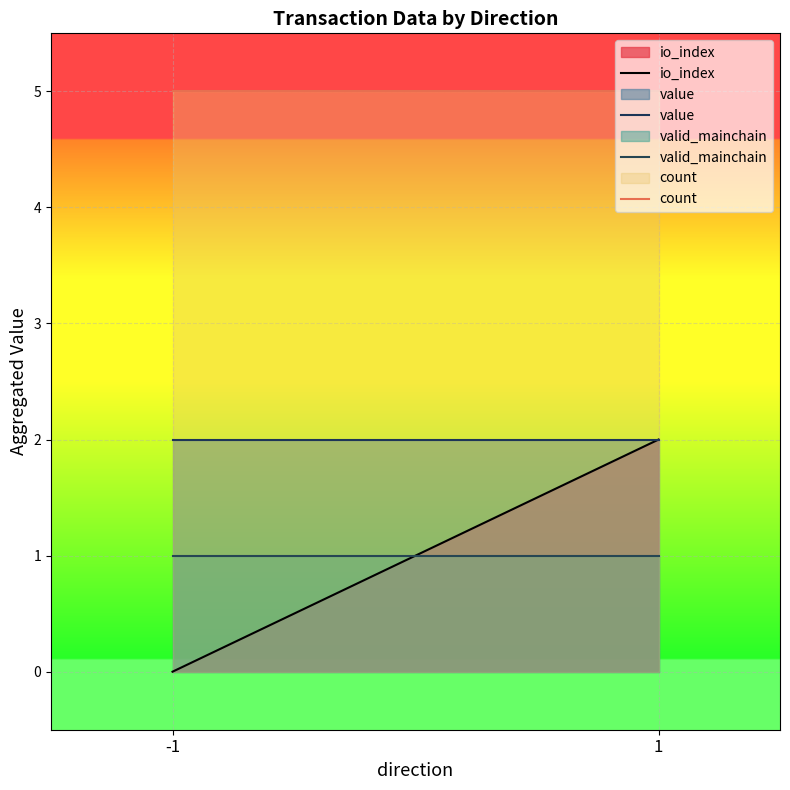

Between -1 and 1, which is larger?

1